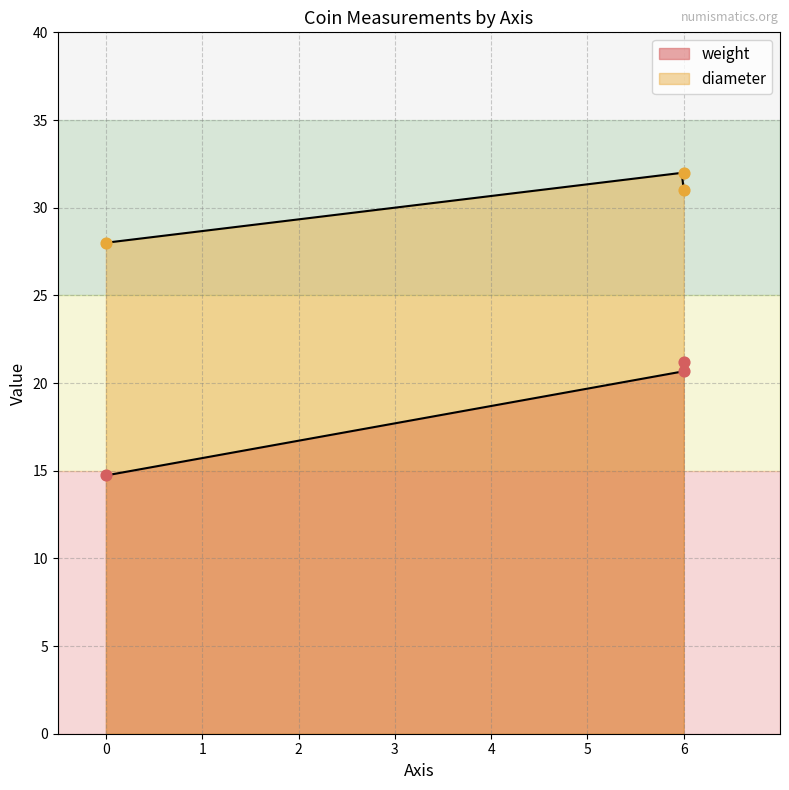

What is the total value across all series at 6?

52.7